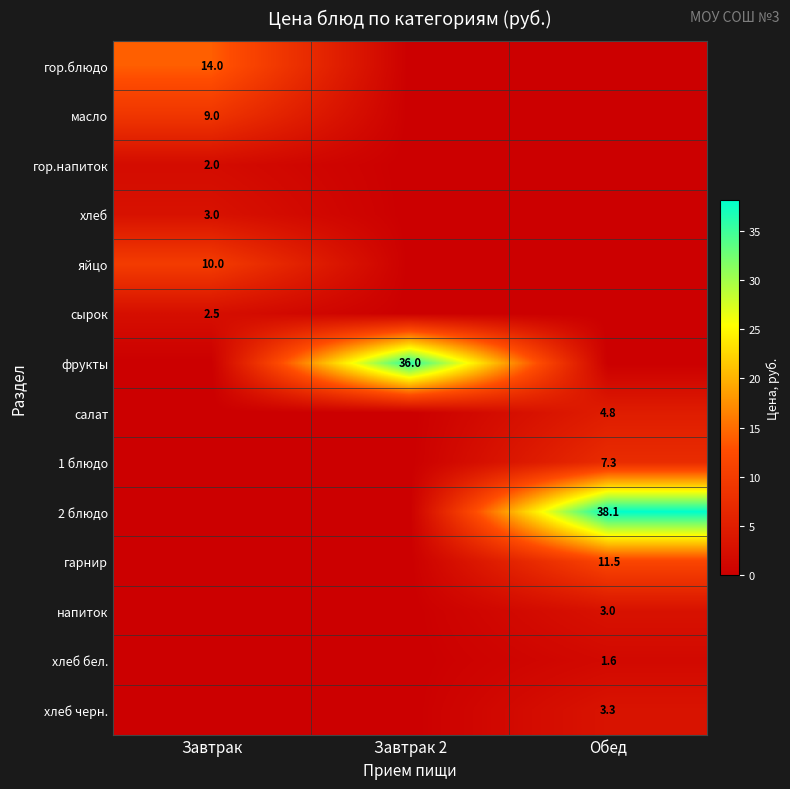

The value of хлеб бел. at Обед is 2.3. True or false?

False